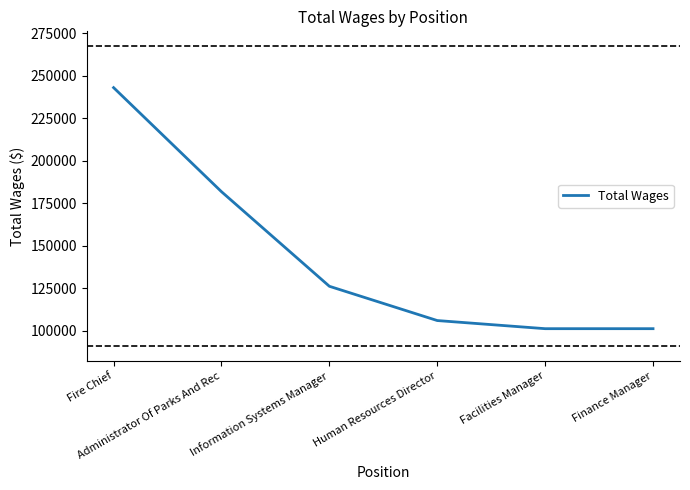

True or false: there are more than 2 points higher than both neighbors.

False